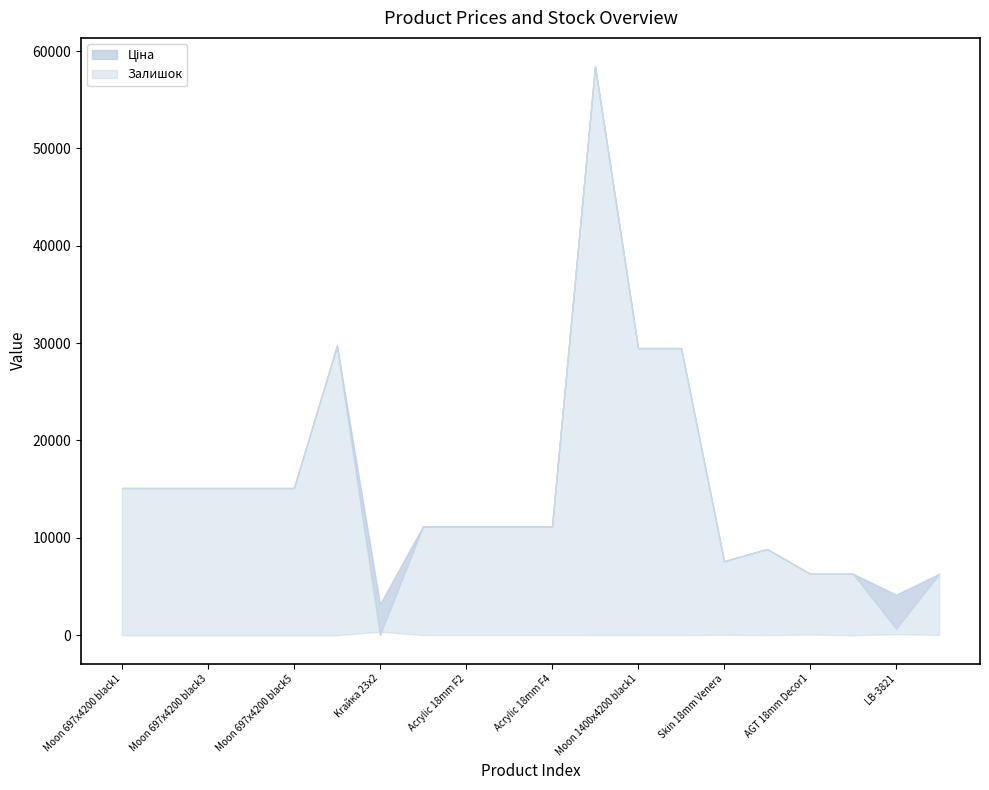

What is the difference between the Ціна values at 19 and 8?

4879.4